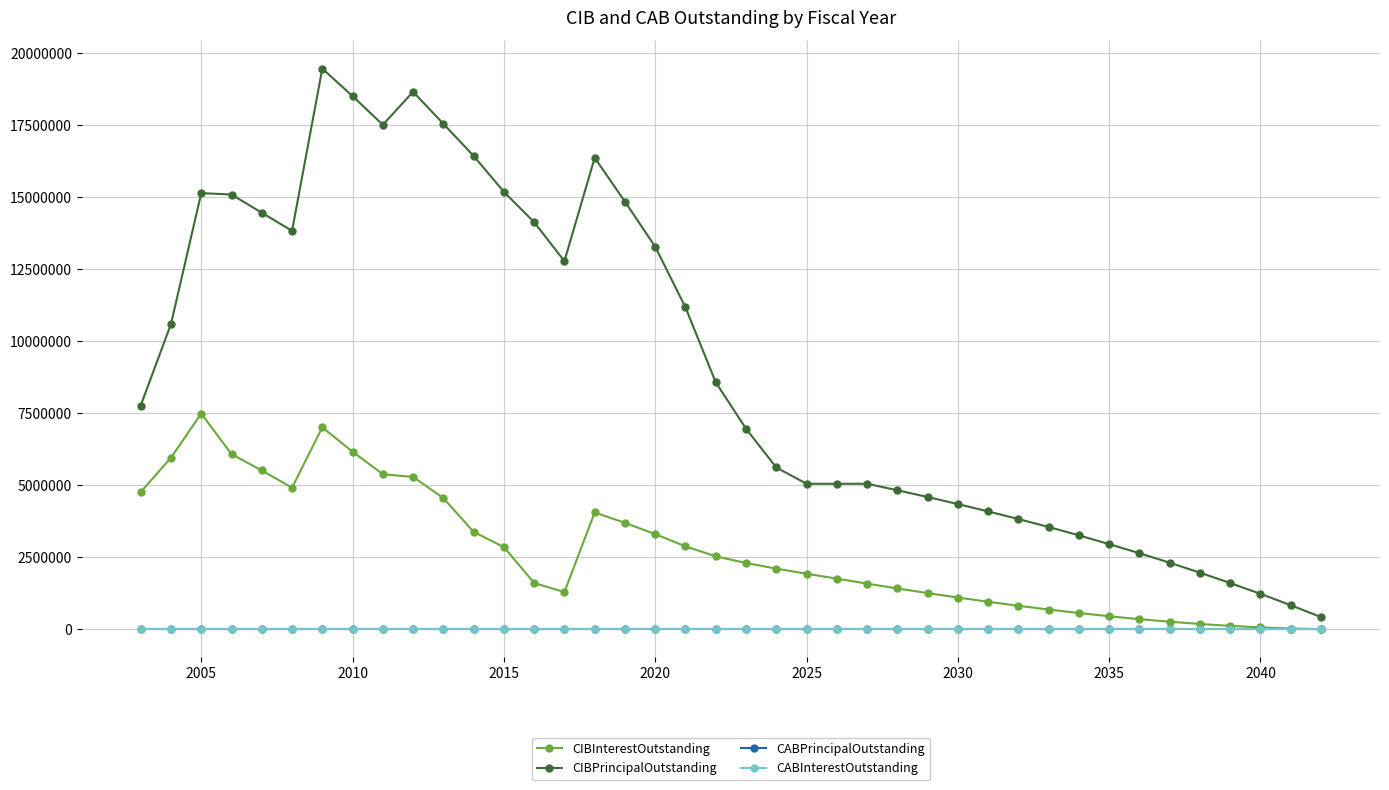

What is the value of the CIBInterestOutstanding point at the 25th from the left?

1590375.0